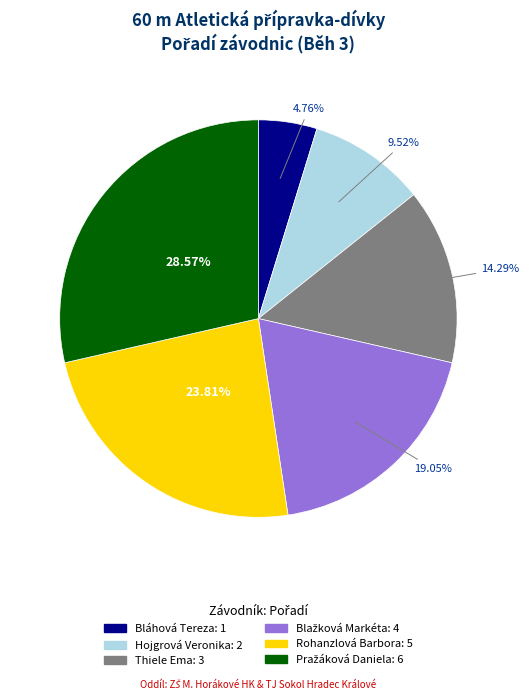

Do Bláhová Tereza and Rohanzlová Barbora together represent more than half of the pie?

No